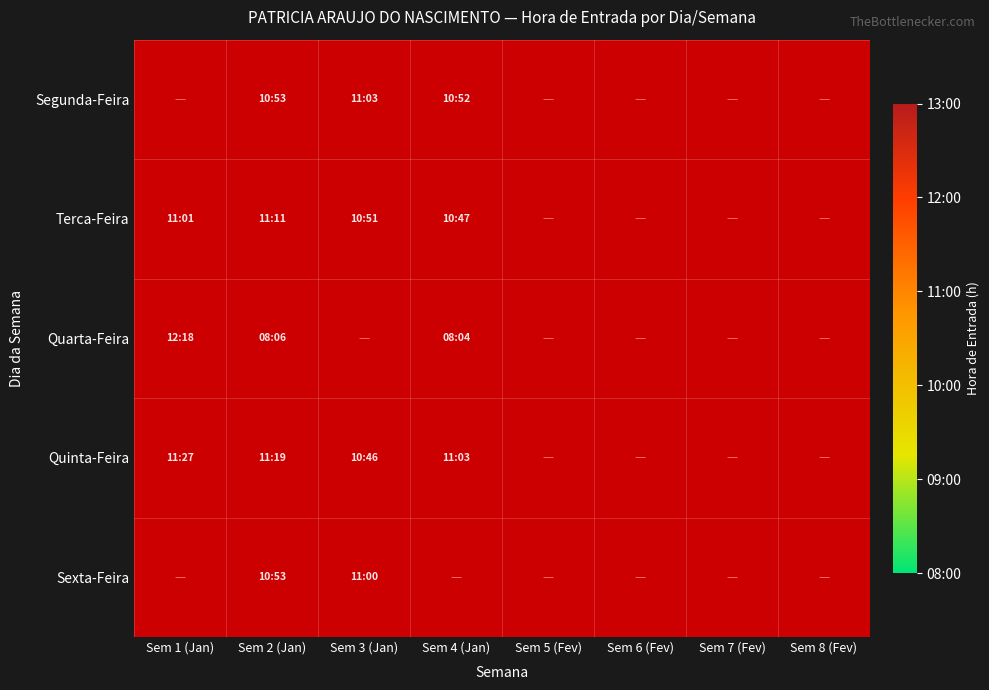

At Sem 1 (Jan), list the series in order from largest to smallest.

Quarta-Feira, Quinta-Feira, Sexta-Feira, Segunda-Feira, Terca-Feira